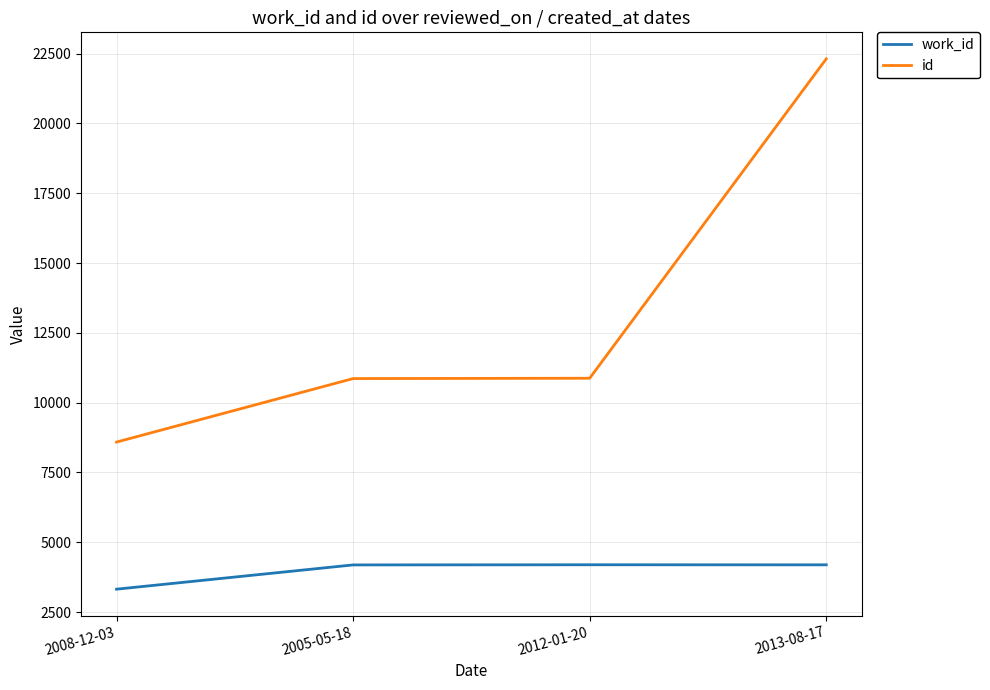

How many categories are shown in the chart?

4